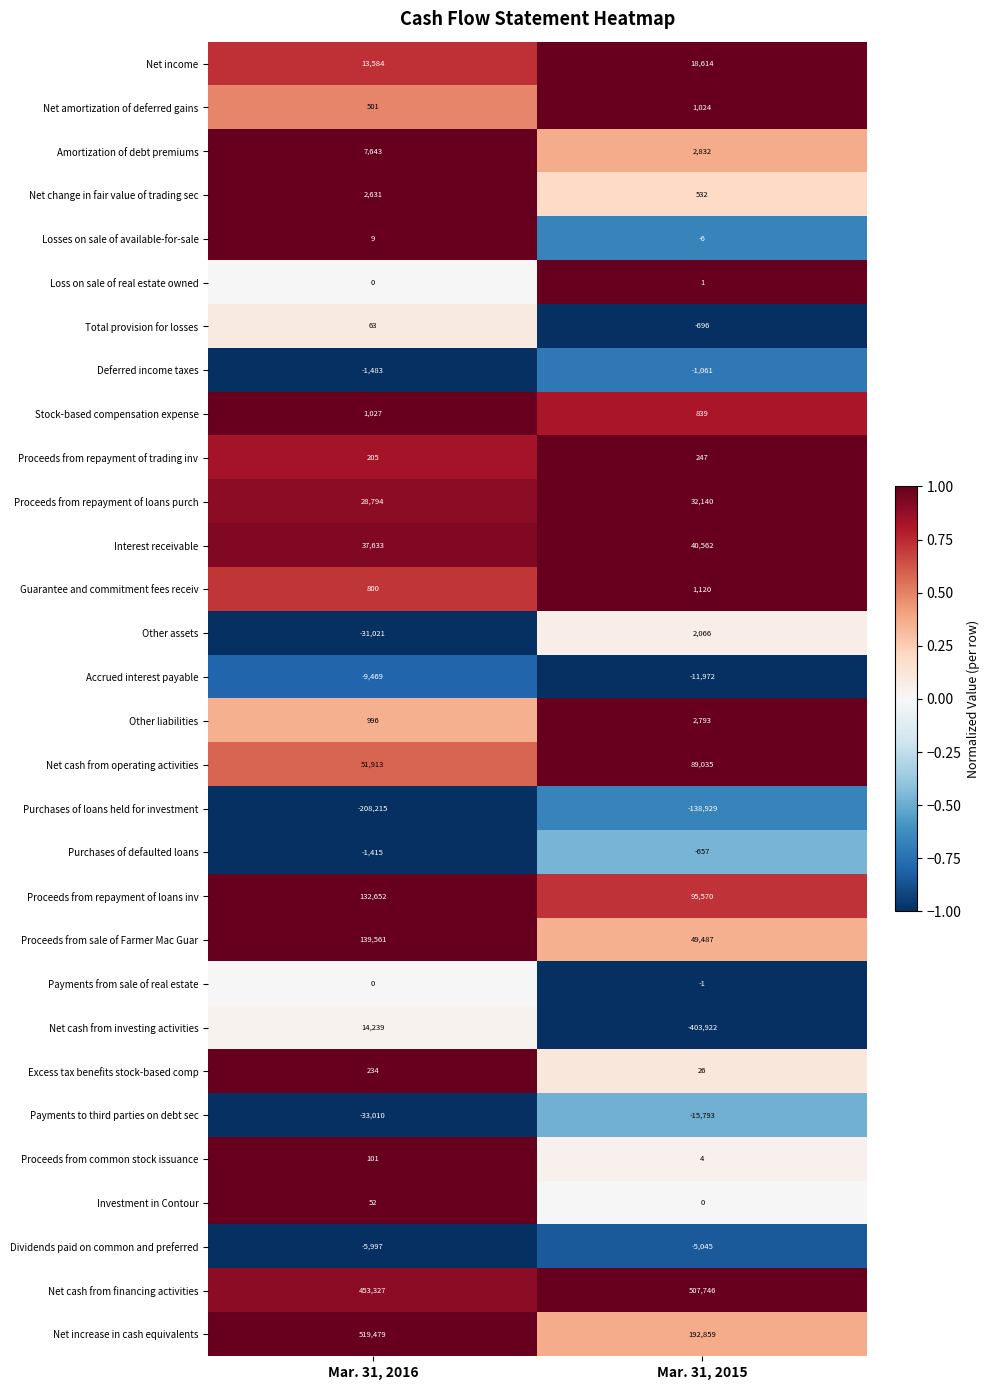

What is the total value across all series at Mar. 31, 2016?

1114834